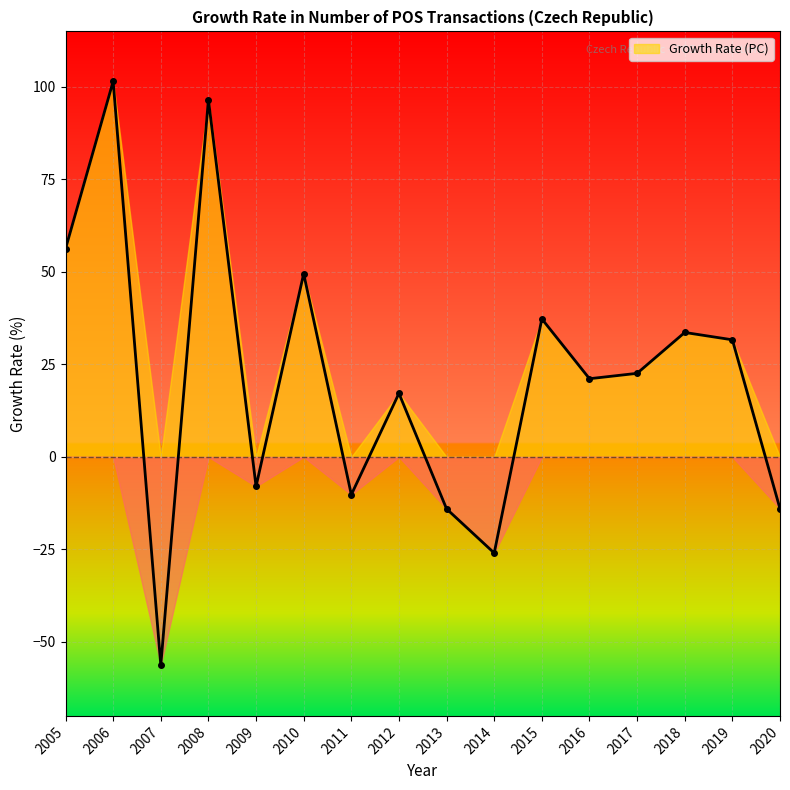

How many points are lower than both their immediate neighbors (excluding endpoints)?

5